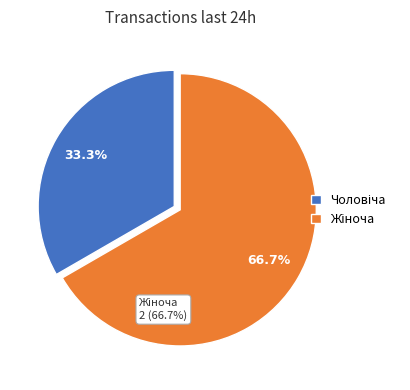

The Чоловіча slice represents 33% of the pie. True or false?

True